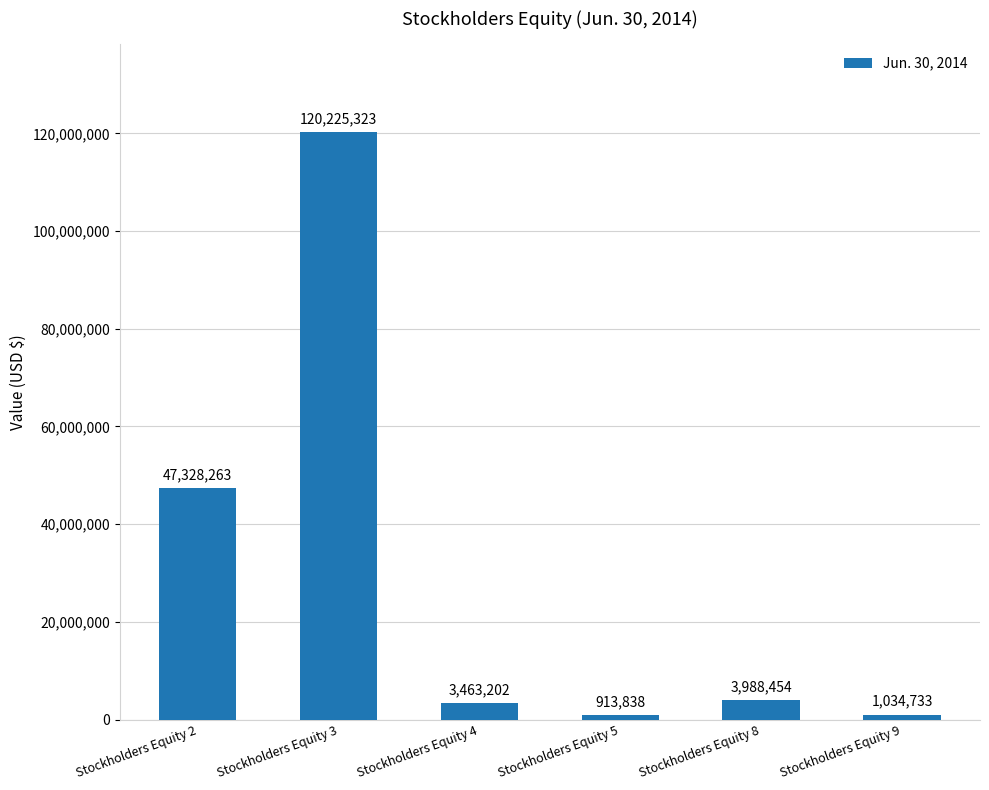

Reading left to right, what are all the values shown in this chart?

Stockholders Equity 2=47328263	Stockholders Equity 3=120225323	Stockholders Equity 4=3463202	Stockholders Equity 5=913838	Stockholders Equity 8=3988454	Stockholders Equity 9=1034733